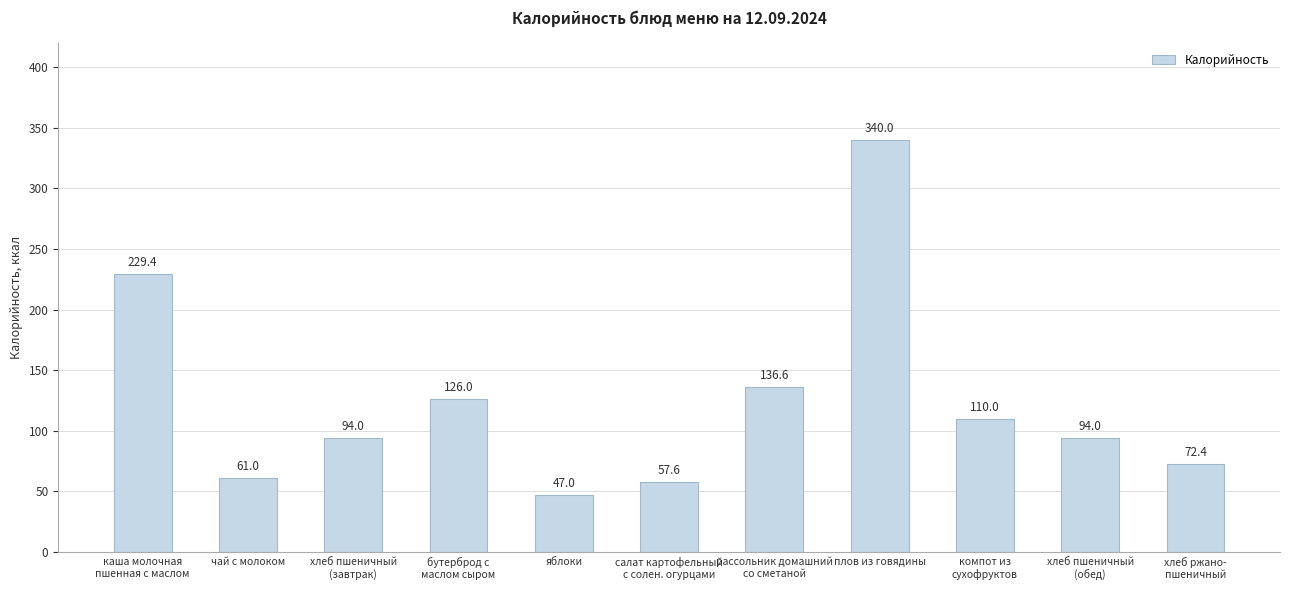

What is the approximate value at яблоки?

47.0